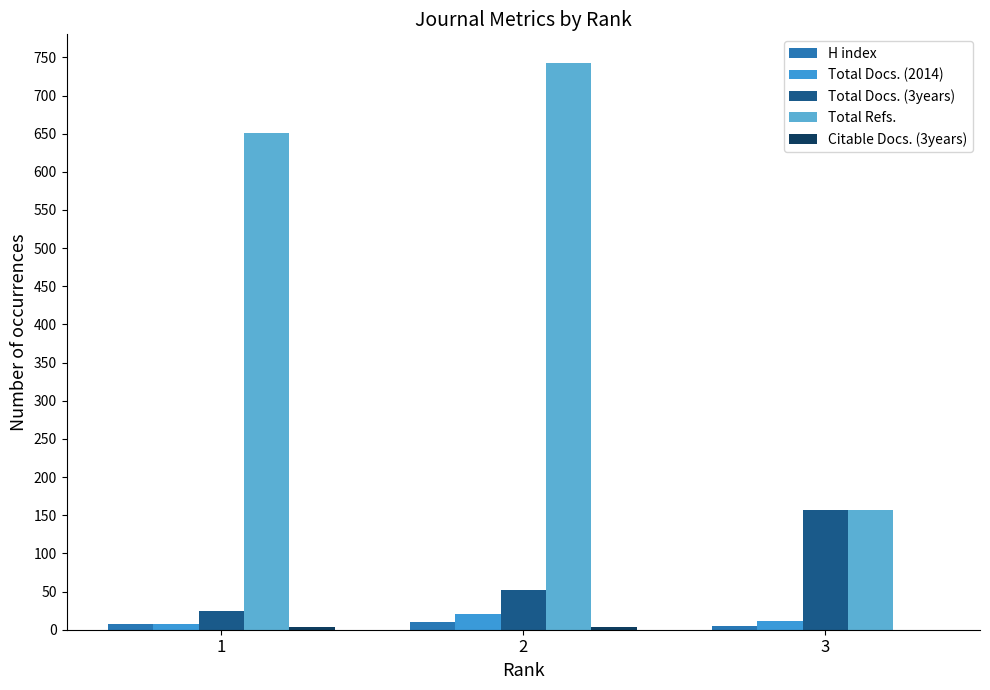

What is the total value across all series at 1?

693